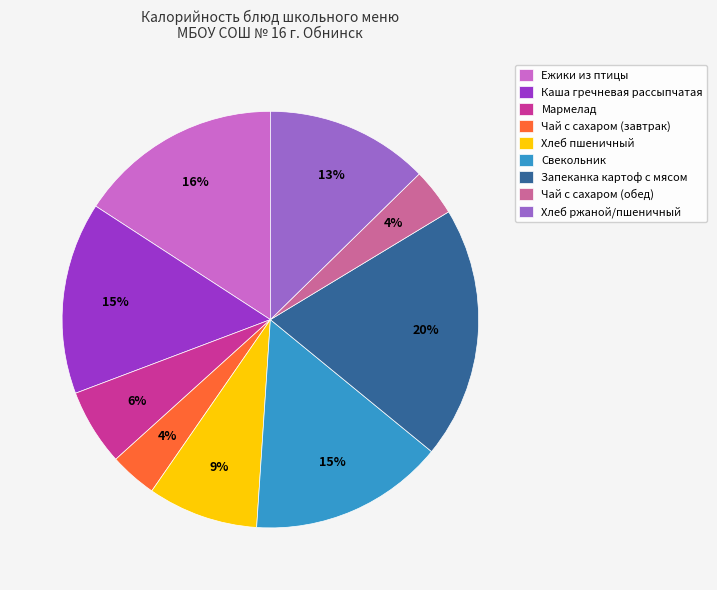

Between Чай с сахаром (завтрак) and Хлеб ржаной/пшеничный, which is larger?

Хлеб ржаной/пшеничный